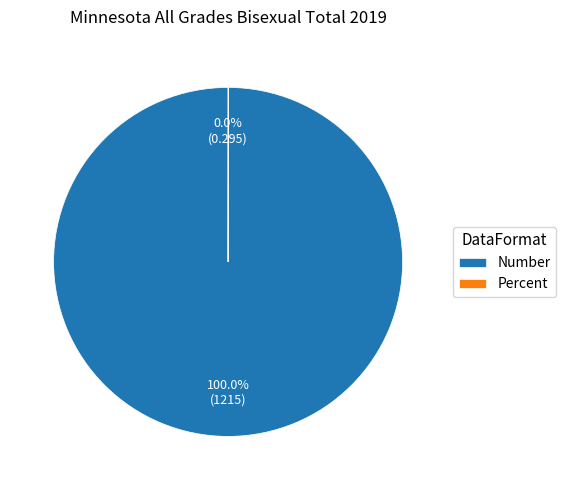

Does Number account for over 50% of the chart?

Yes